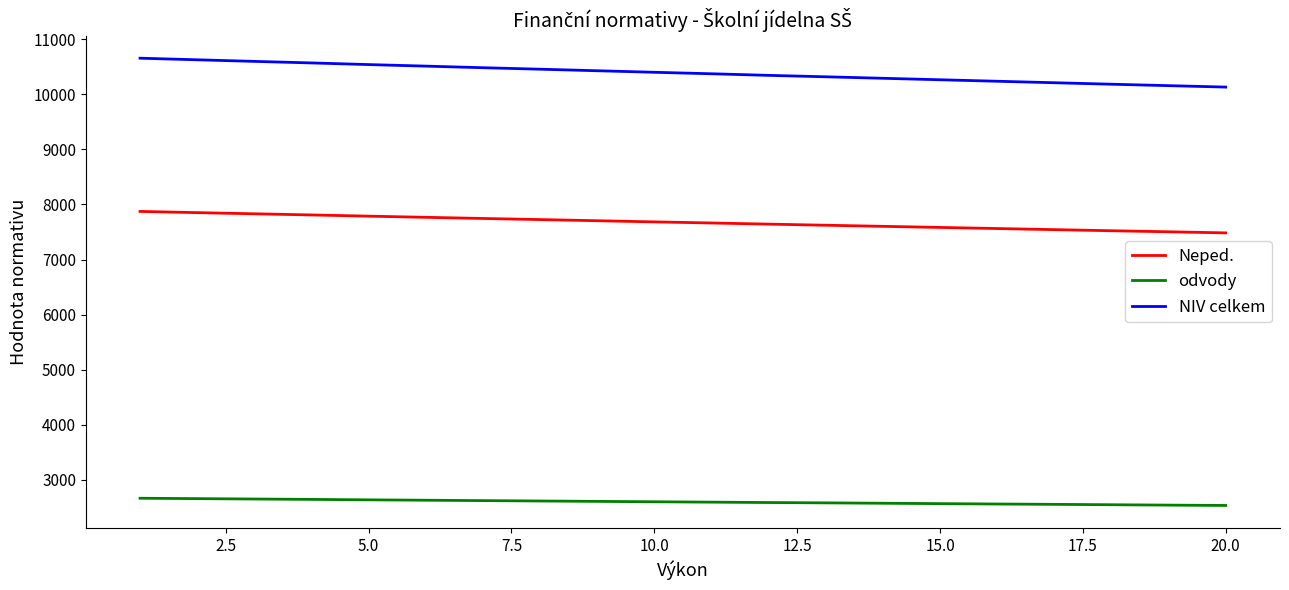

What is the difference between the second highest and second lowest values in the NIV celkem series?

470